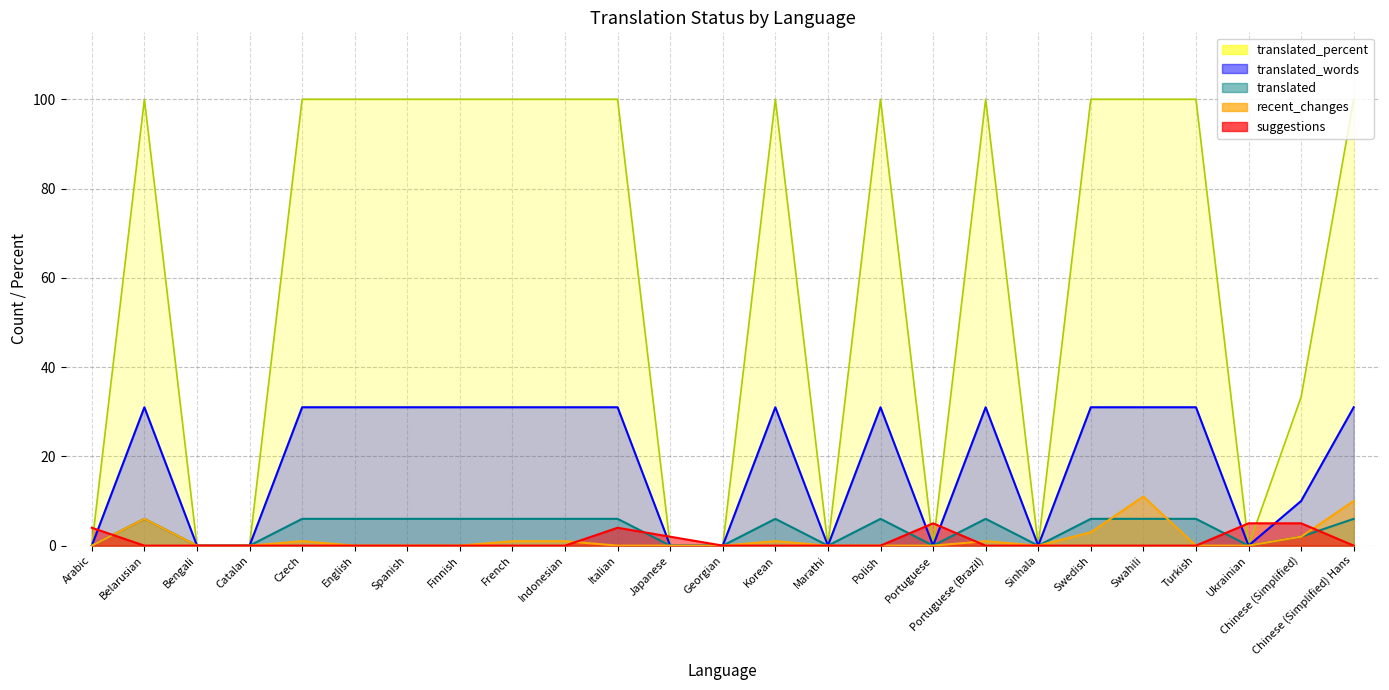

True or false: recent_changes has more than 0 interior local peaks.

True